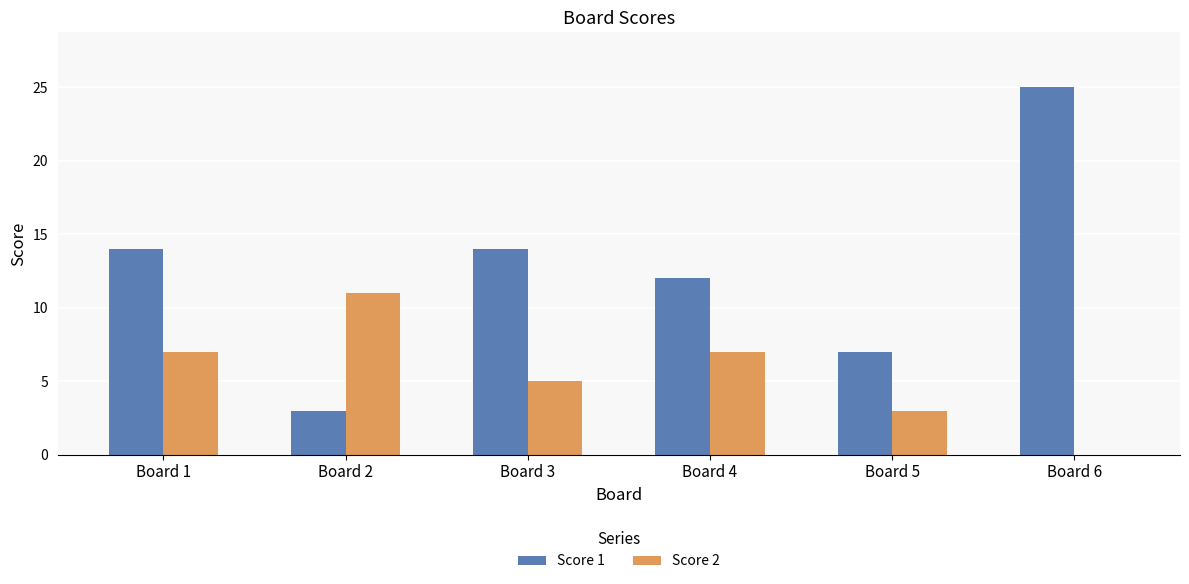

Which series has the largest total across all categories?

Score 1